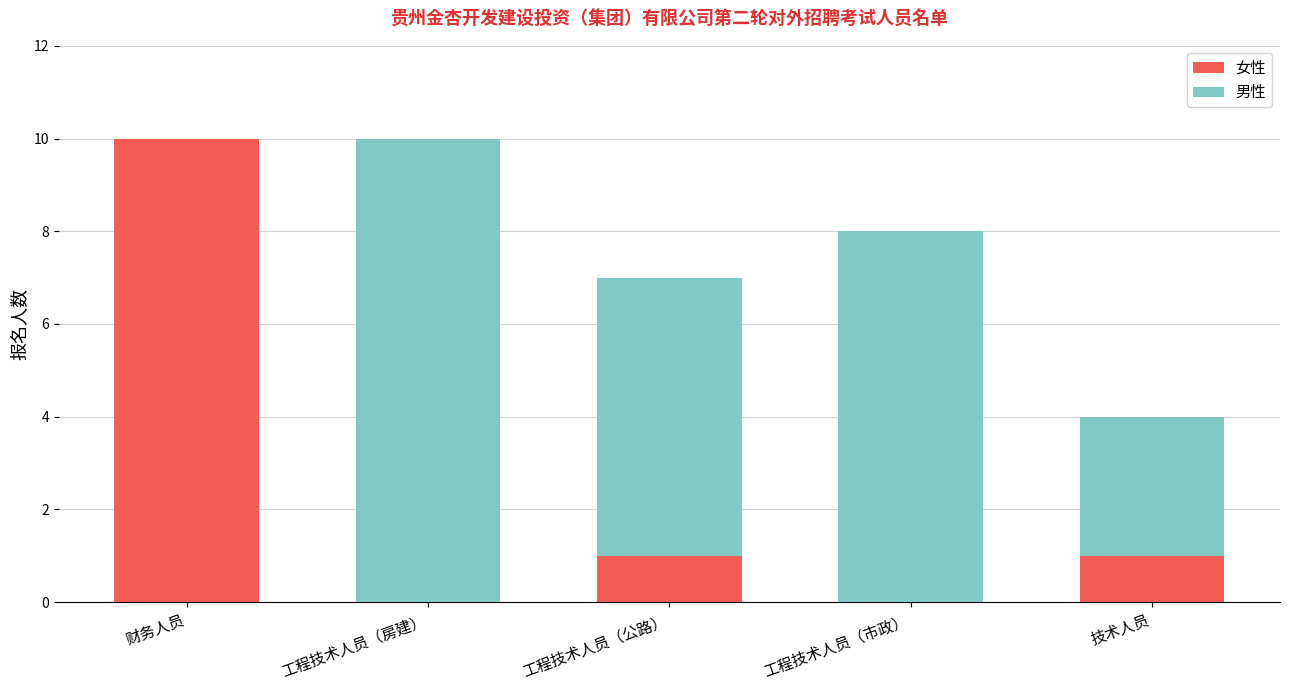

Are the bars grouped side by side (vs. stacked)?

No